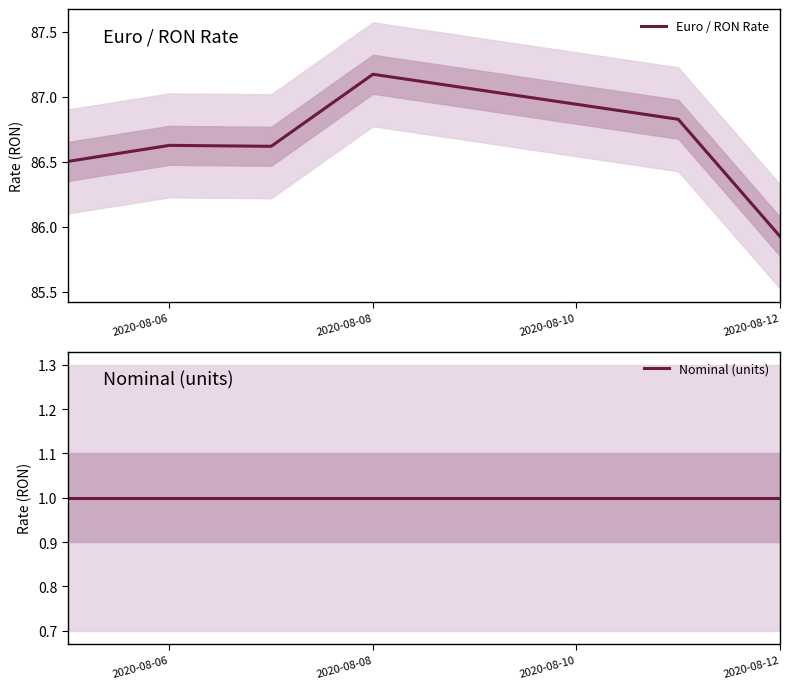

What is the maximum value for Euro / RON Rate?

87.2